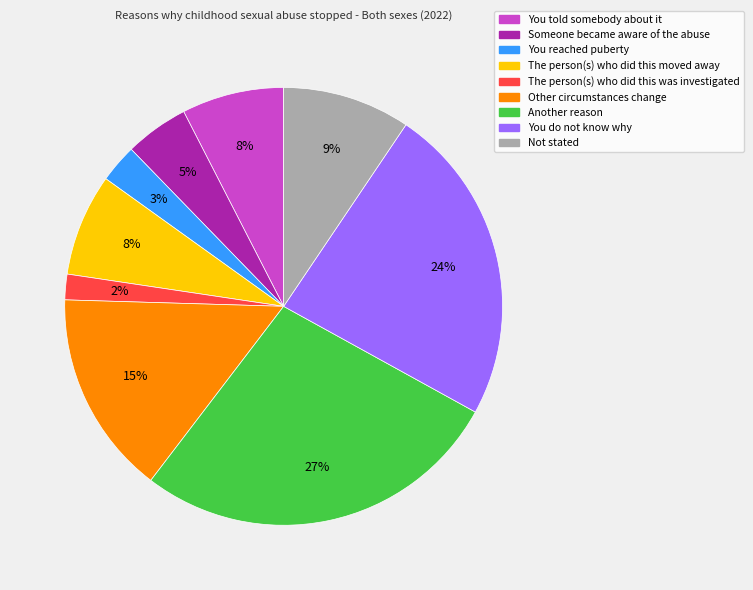

To the nearest percent, what percentage of the pie is You told somebody about it?

8%